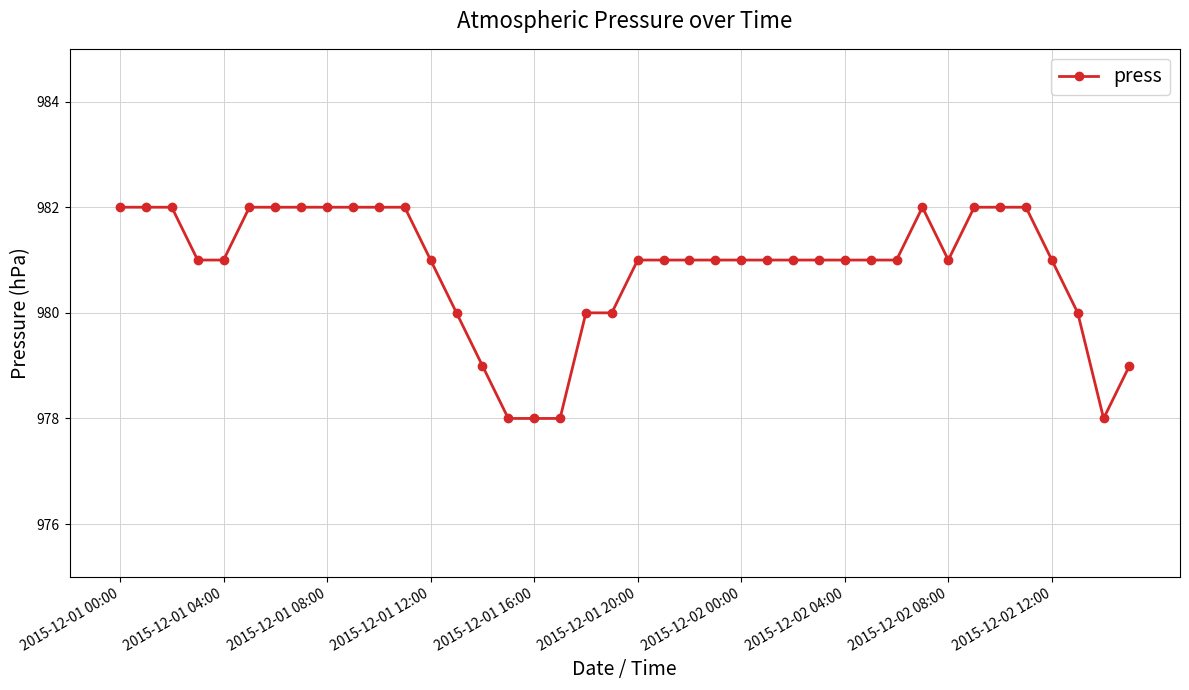

True or false: there are more than 0 points higher than both neighbors.

True